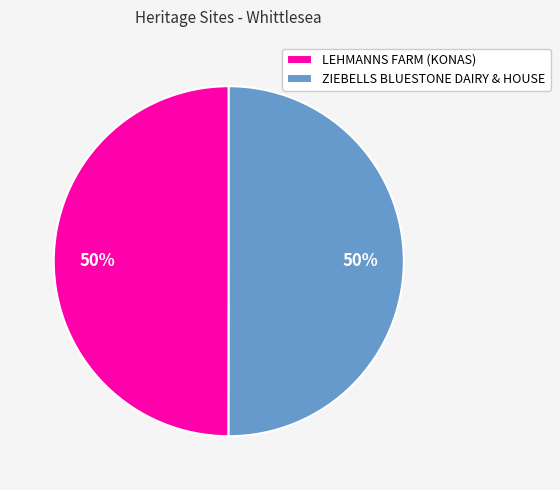

What is the ratio of the value at LEHMANNS FARM (KONAS) to the value at ZIEBELLS BLUESTONE DAIRY & HOUSE?

1.0